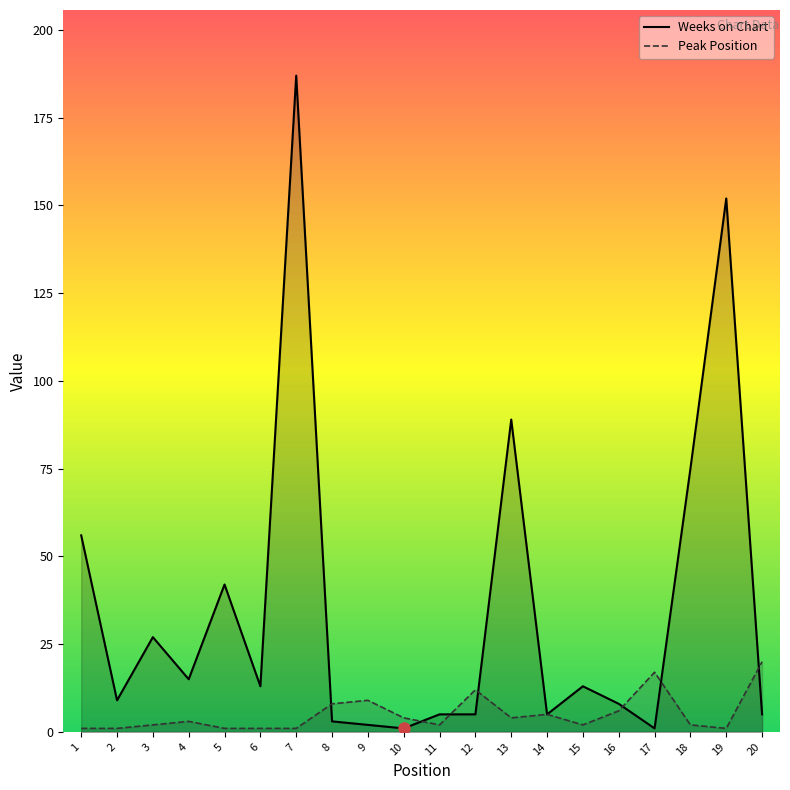

The value of Peak Position at 13 is 4. True or false?

True